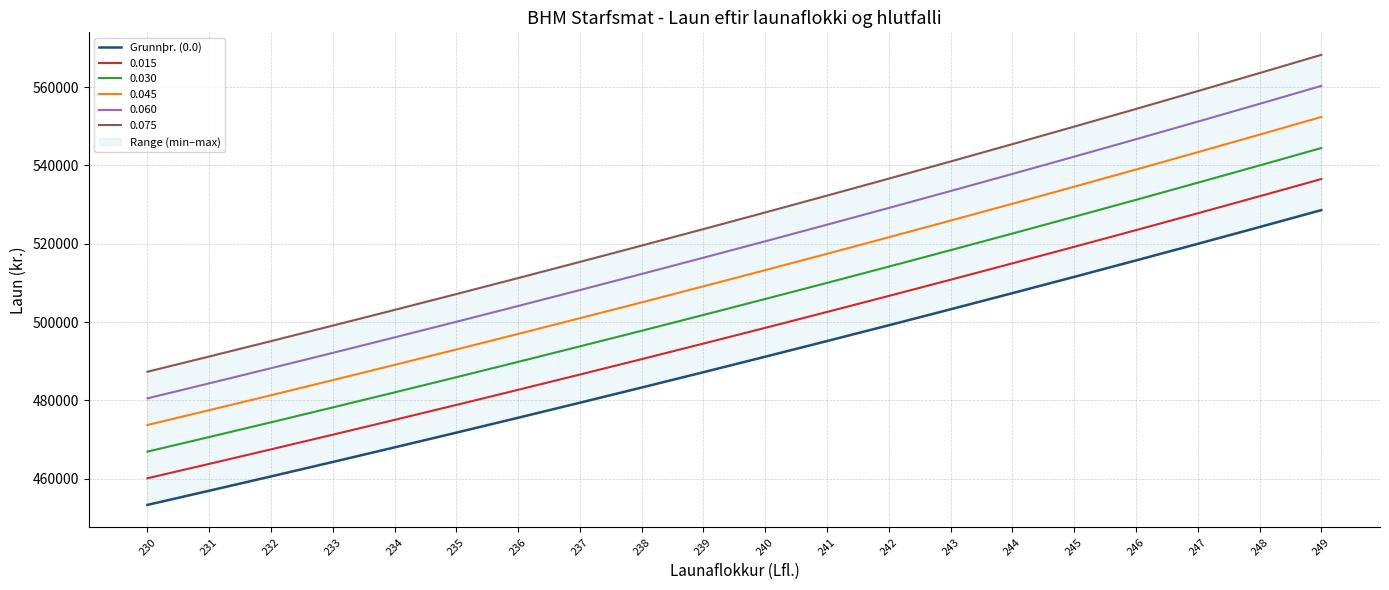

True or false: the data shows 682963 at 235.

False